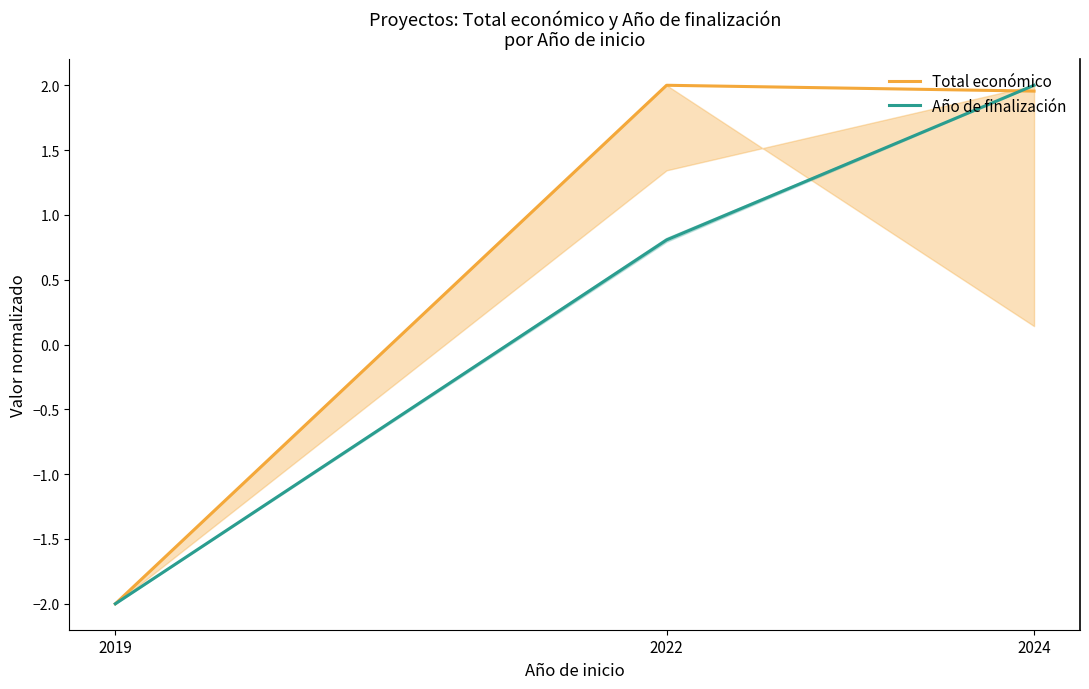

What is the difference between the second highest and minimum values in the Total económico series?

4.0